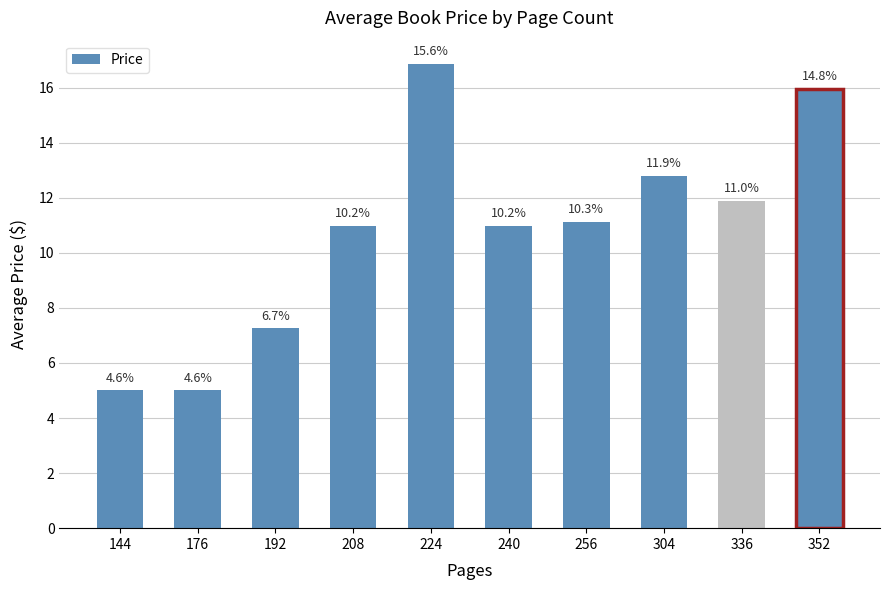

What is the change in value from 144 to 192?

+2.3